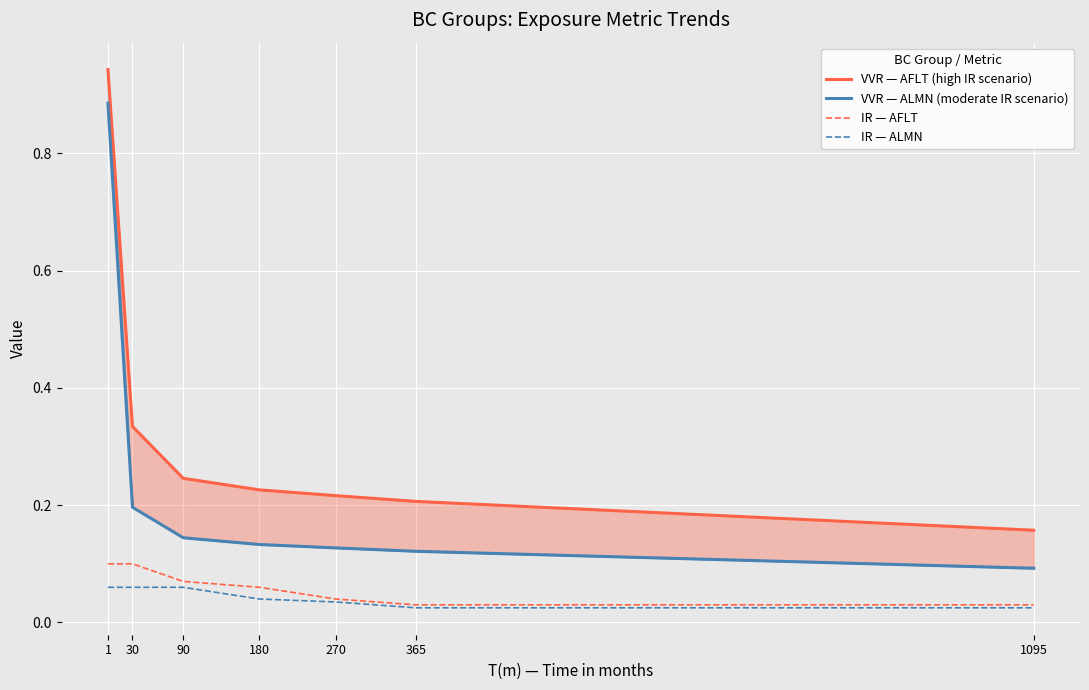

What is the average value of the IR — AFLT series?

0.1